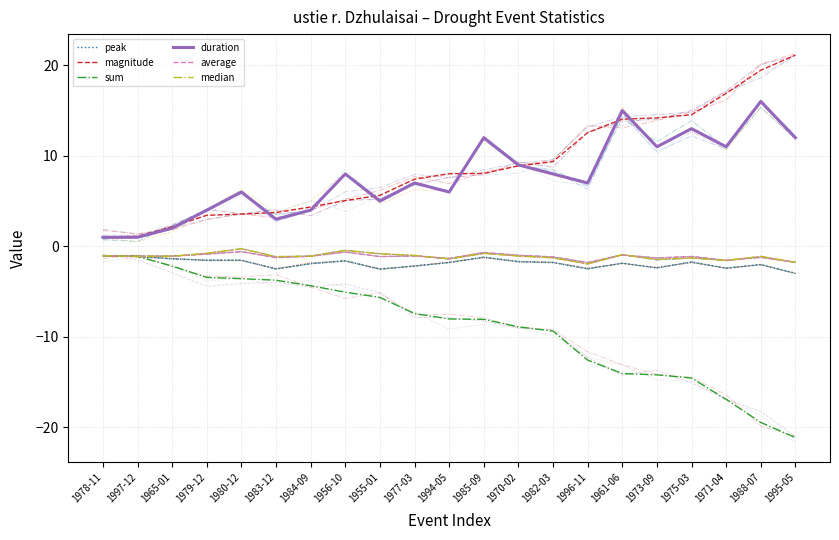

Rank the series at 1977-03 from lowest to highest value.

sum, peak, average, median, duration, magnitude